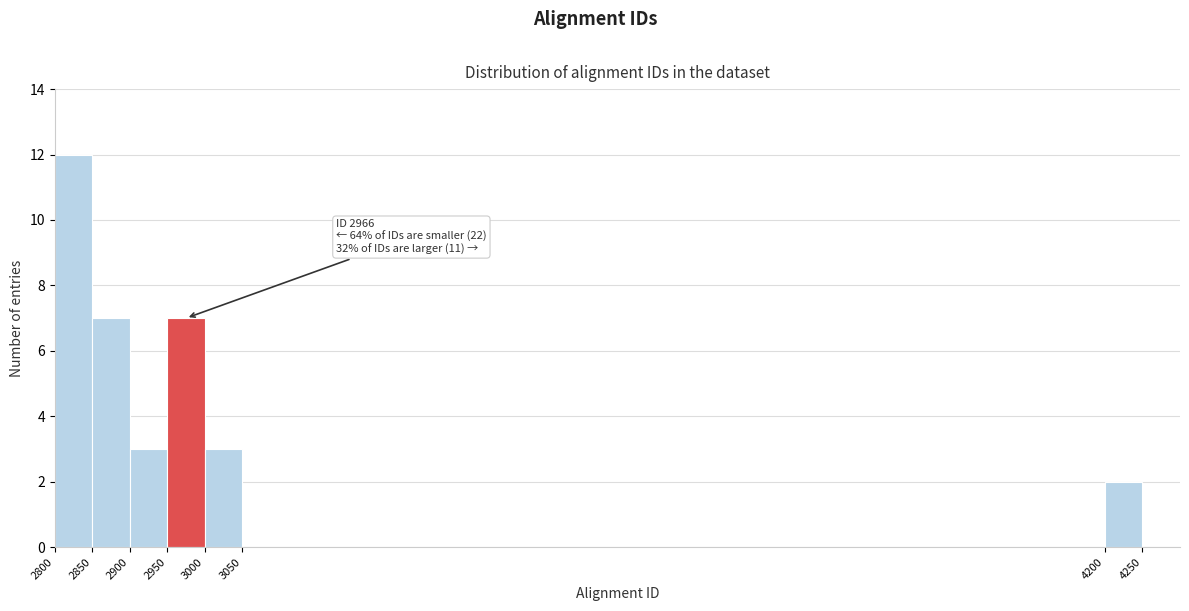

Which range on the x-axis has the tallest bar?

2800 to 2850